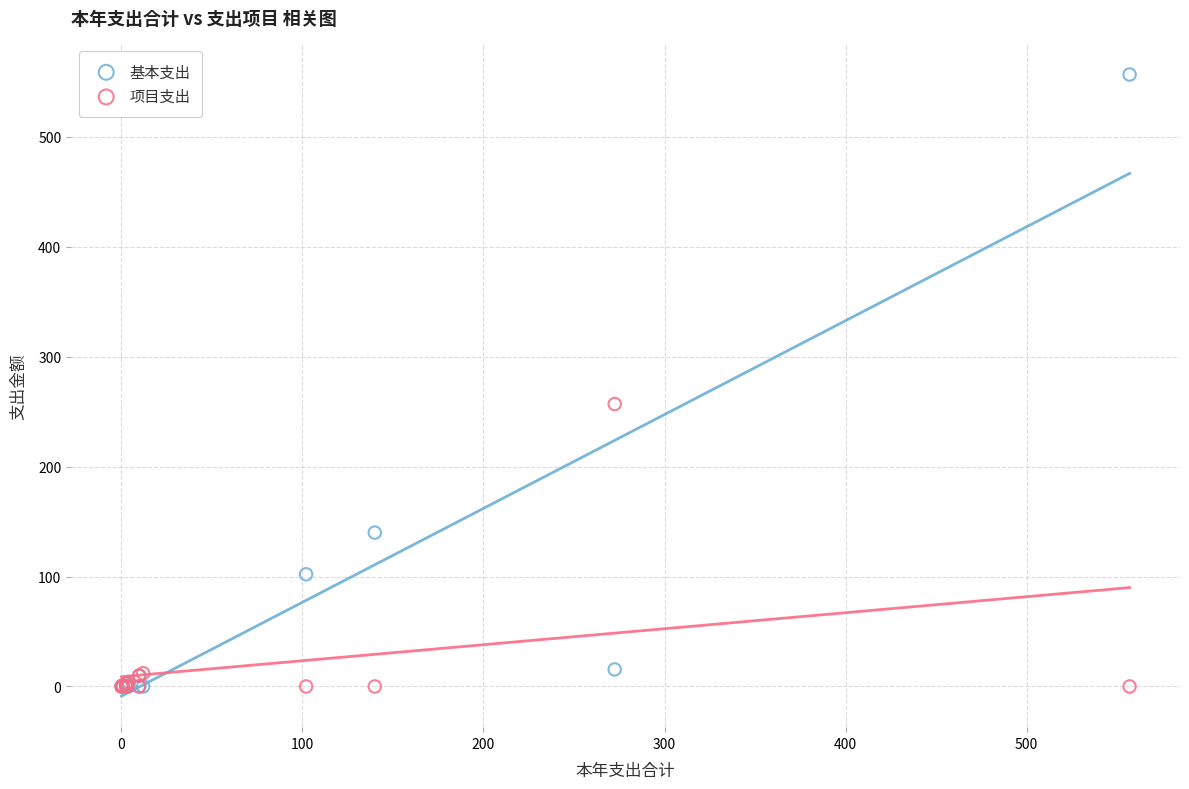

In the 基本支出 series, what Y value is closest to 278?

140.0